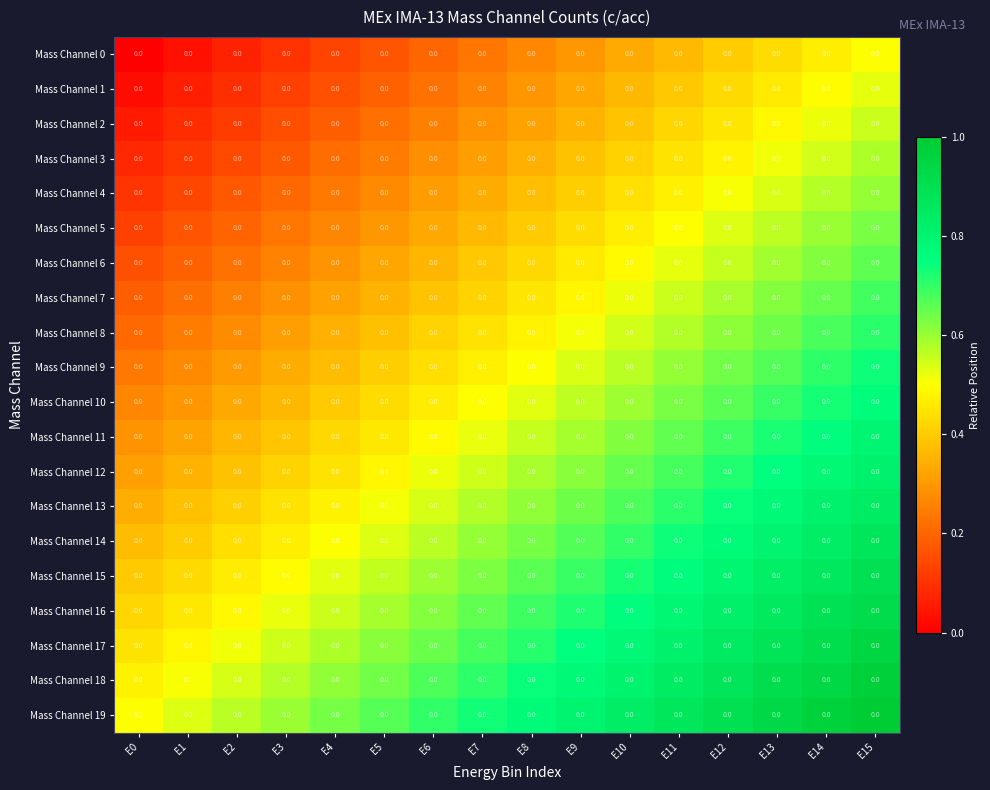

At which category does the chart reach its minimum across all series?

E0